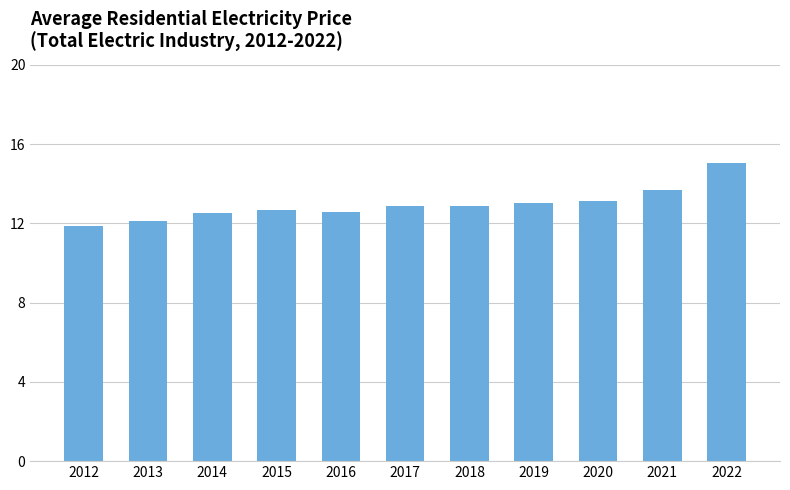

What is the greatest value displayed?

15.0